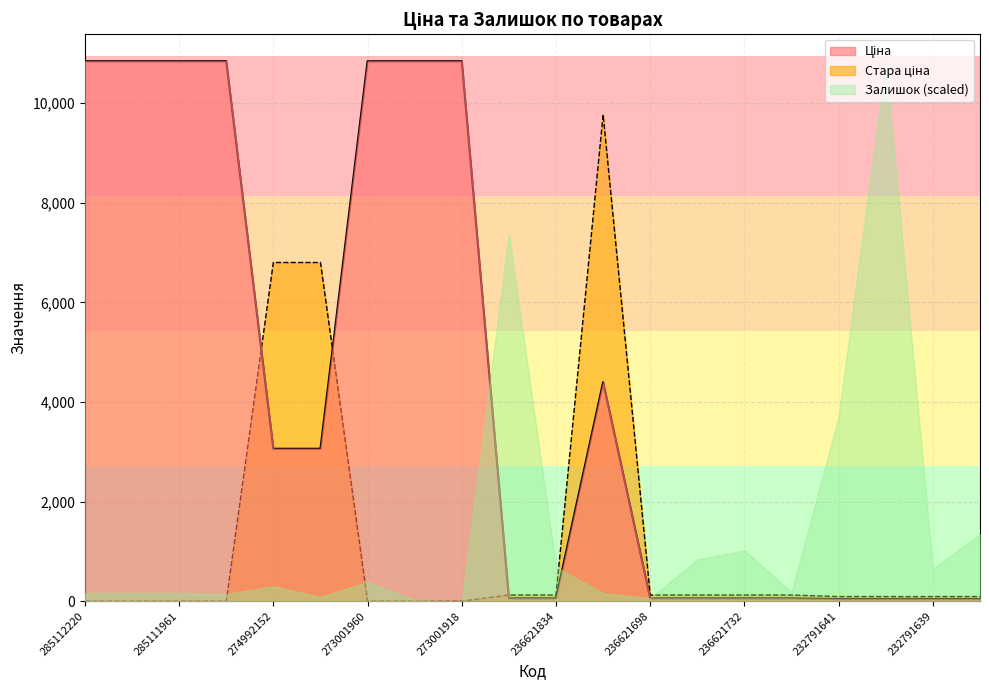

Which series changed the most between 236621732 and 236621731?

Ціна